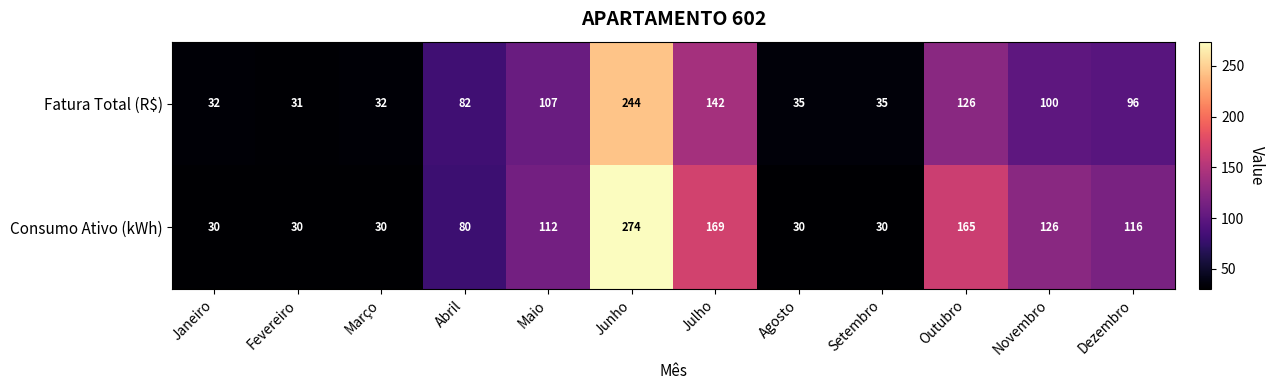

What is the difference between the Fatura Total (R$) values at Junho and Setembro?

209